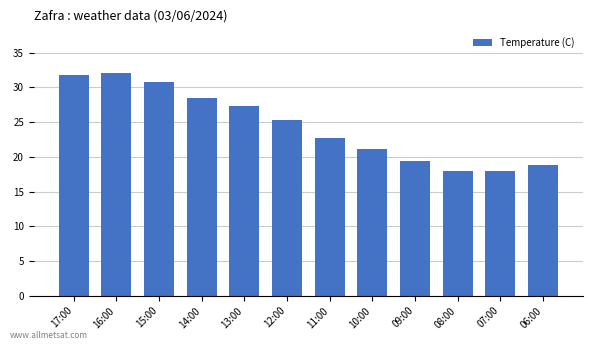

Reading left to right, list all the values displayed in this chart.

17:00=31.8	16:00=32.1	15:00=30.8	14:00=28.5	13:00=27.4	12:00=25.3	11:00=22.7	10:00=21.2	09:00=19.4	08:00=17.9	07:00=17.9	06:00=18.9